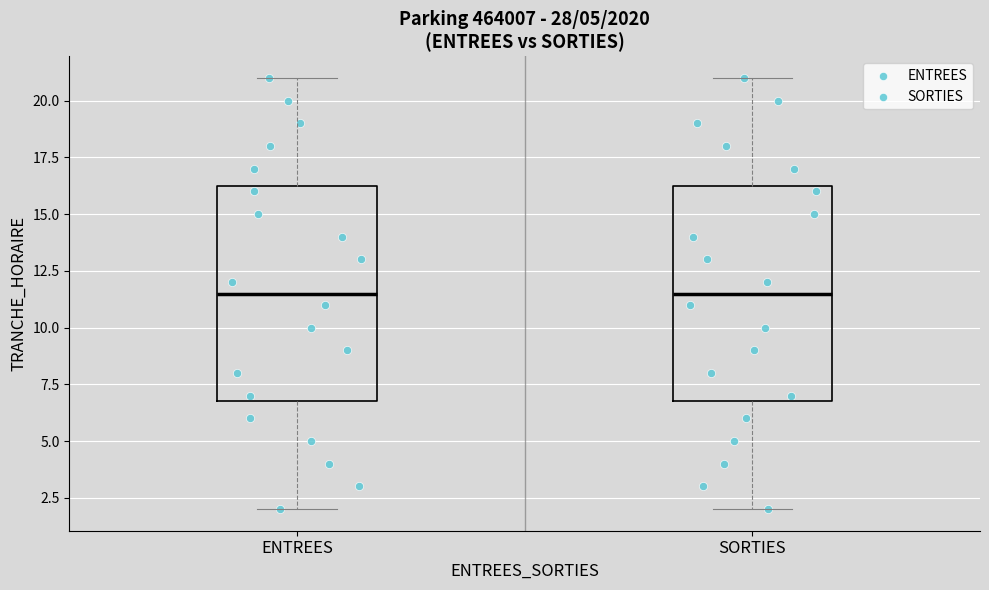

Reading left to right, transcribe this box plot: for each box, give where its median line is, the range the box spans, and where its two whiskers end, as read against the y-axis. The values are not printed on the chart, so give them approximately, as read against the axis.

ENTREES: median 11.5, box 7.0 to 16.5, whiskers 2.0 to 21.0
SORTIES: median 11.5, box 7.0 to 16.5, whiskers 2.0 to 21.0